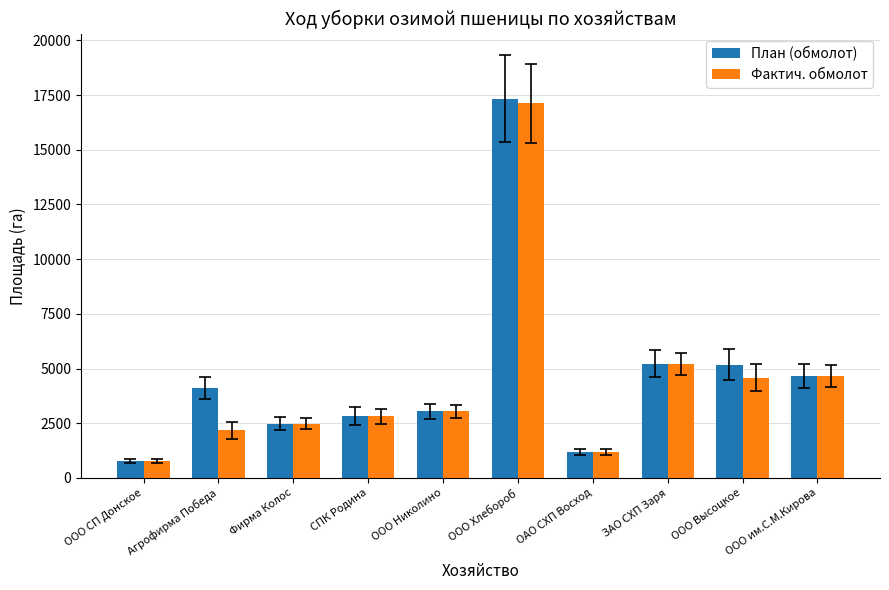

Rank the series by their average value, from lowest to highest.

Фактич. обмолот, План (обмолот)